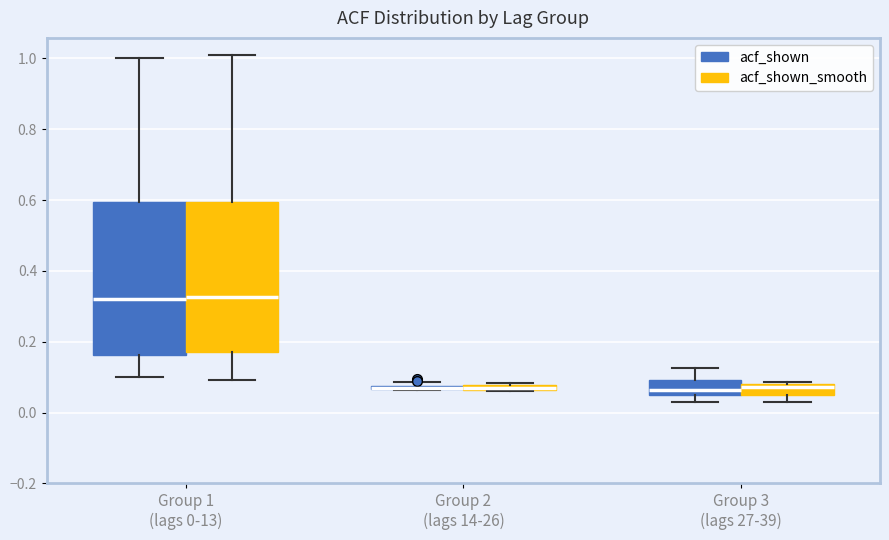

Where does the median line of the box for Group 1 (lags 0-13) (acf_shown) sit on the y-axis? The values are not printed on the chart, so give them approximately, as read against the axis.

0.32